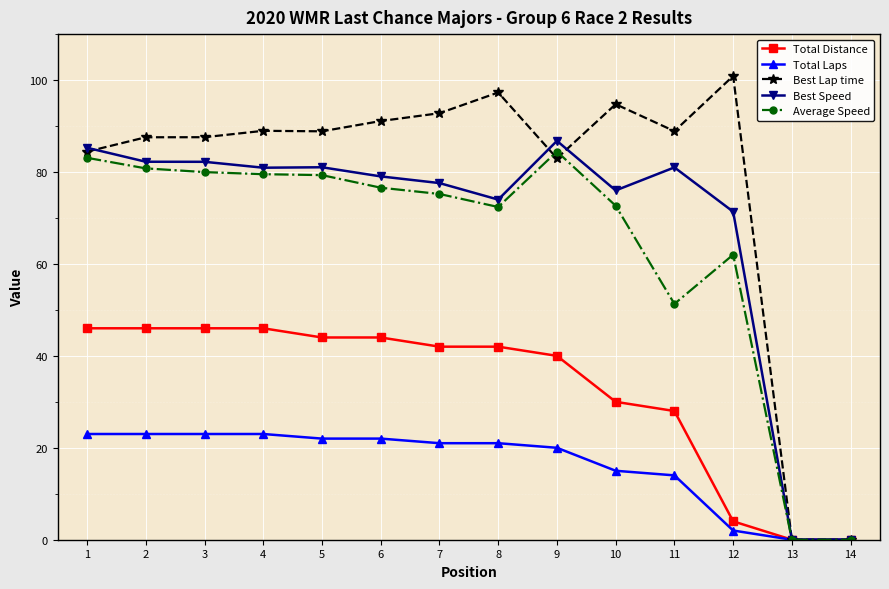

True or false: Best Lap time has a value of 145.8 at 1.

False